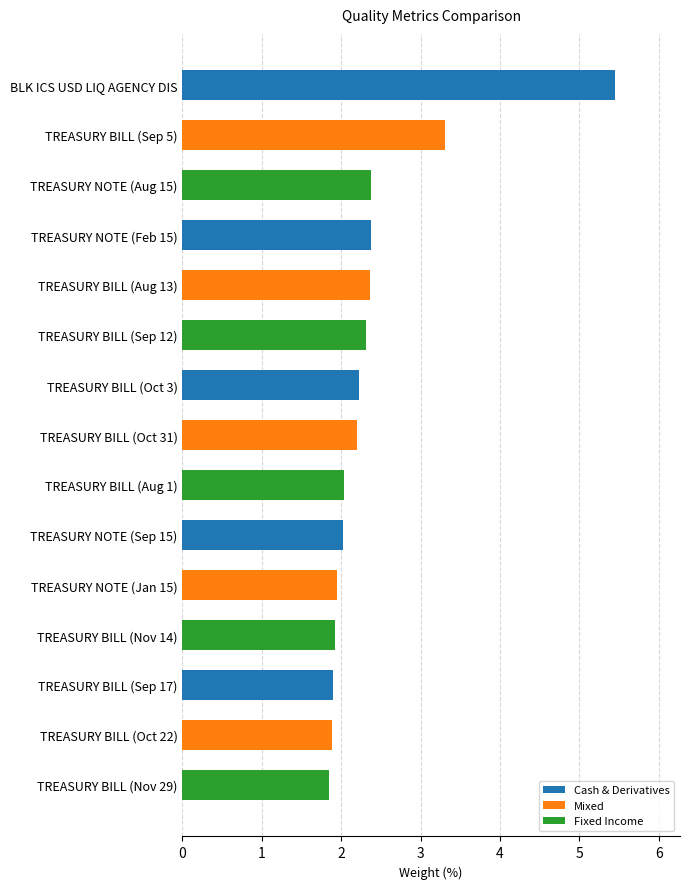

The chart shows a value of 0.7 at TREASURY BILL (Oct 22). True or false?

False